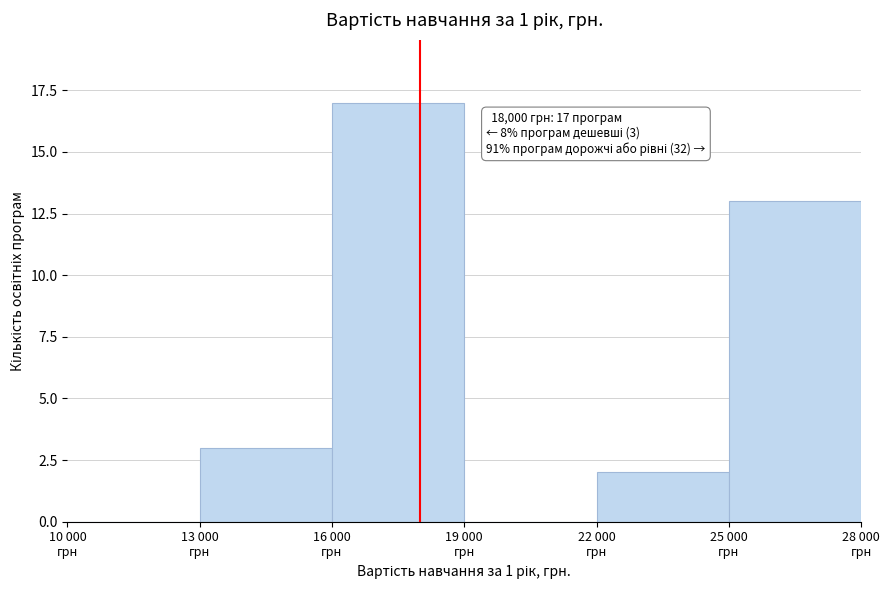

What is the maximum value shown in the chart?

17